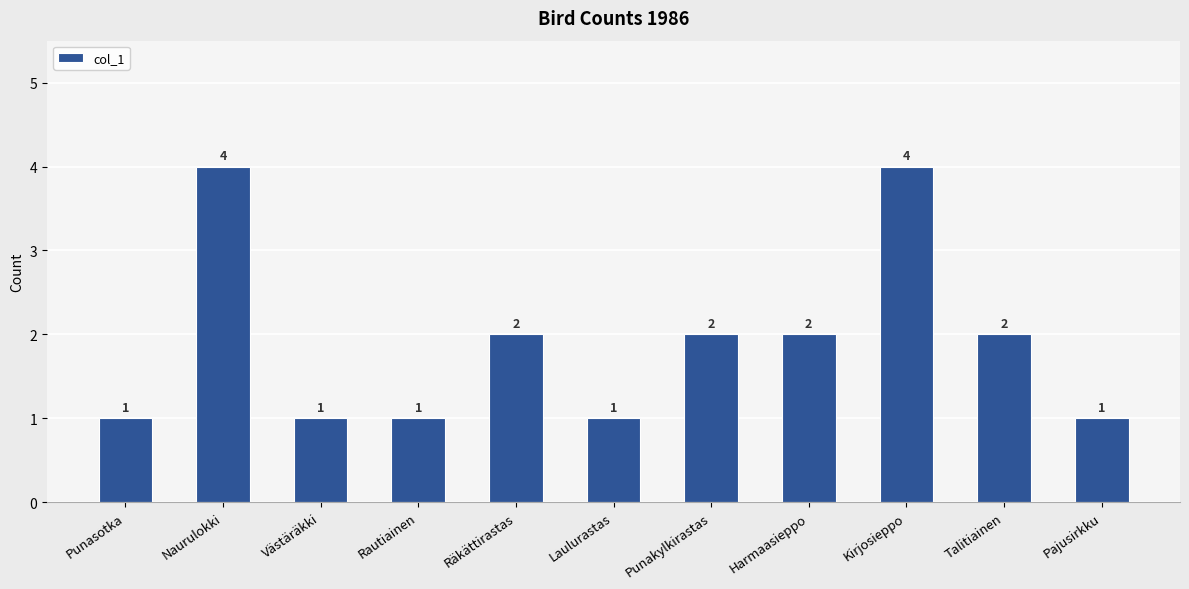

Between Rautiainen and Räkättirastas, which is larger?

Räkättirastas